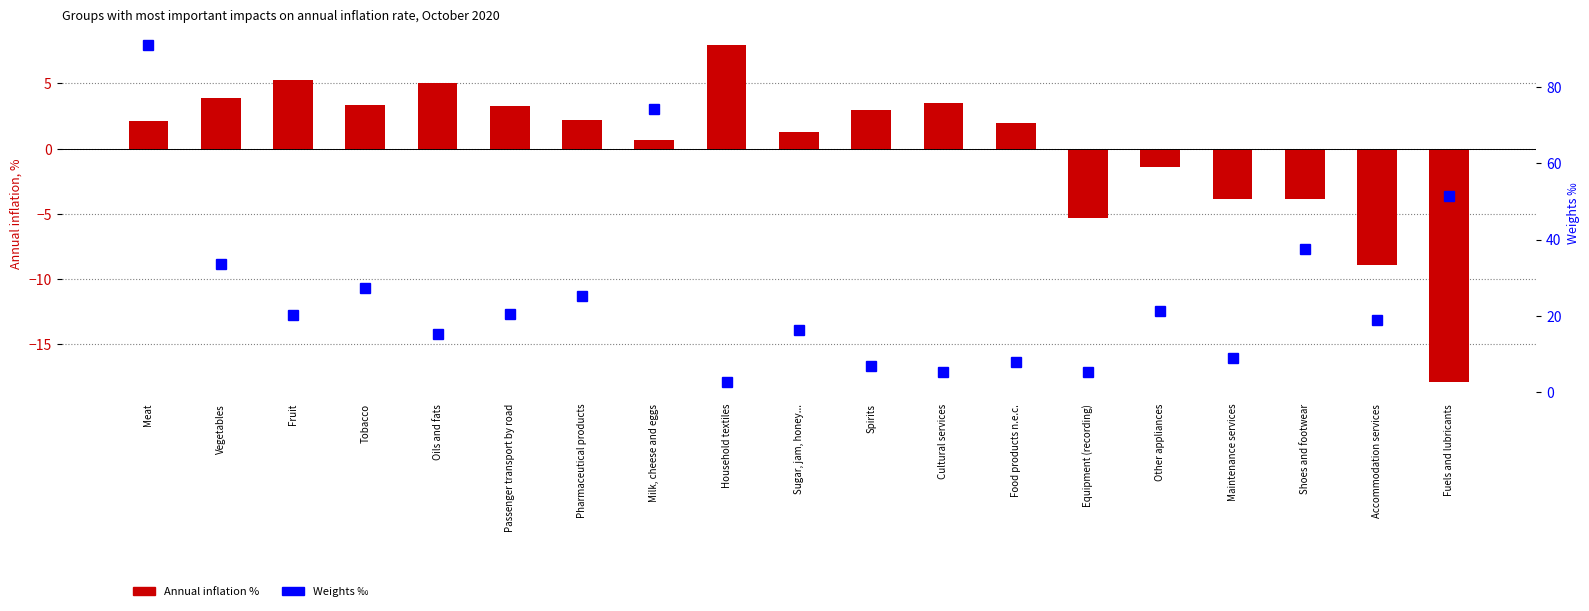

The value of Annual inflation % at Household textiles is 13.2. True or false?

False